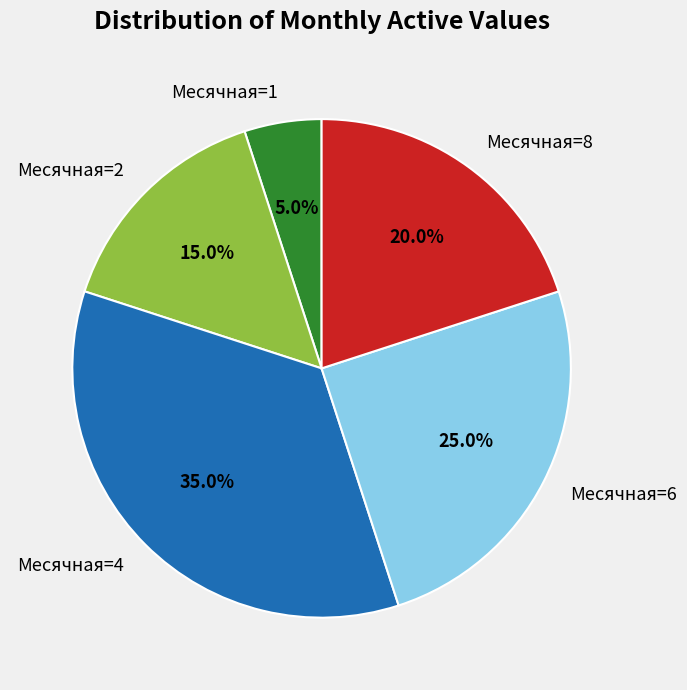

Which slice is the largest?

Месячная=4